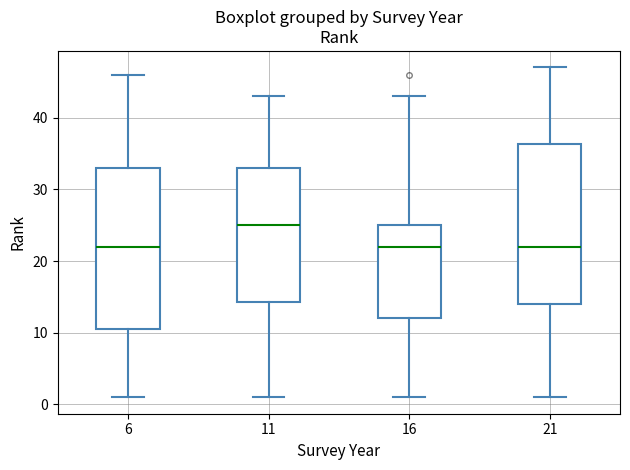

Where does the upper whisker of the box at x = 16 end on the y-axis? The values are not printed on the chart, so give them approximately, as read against the axis.

43